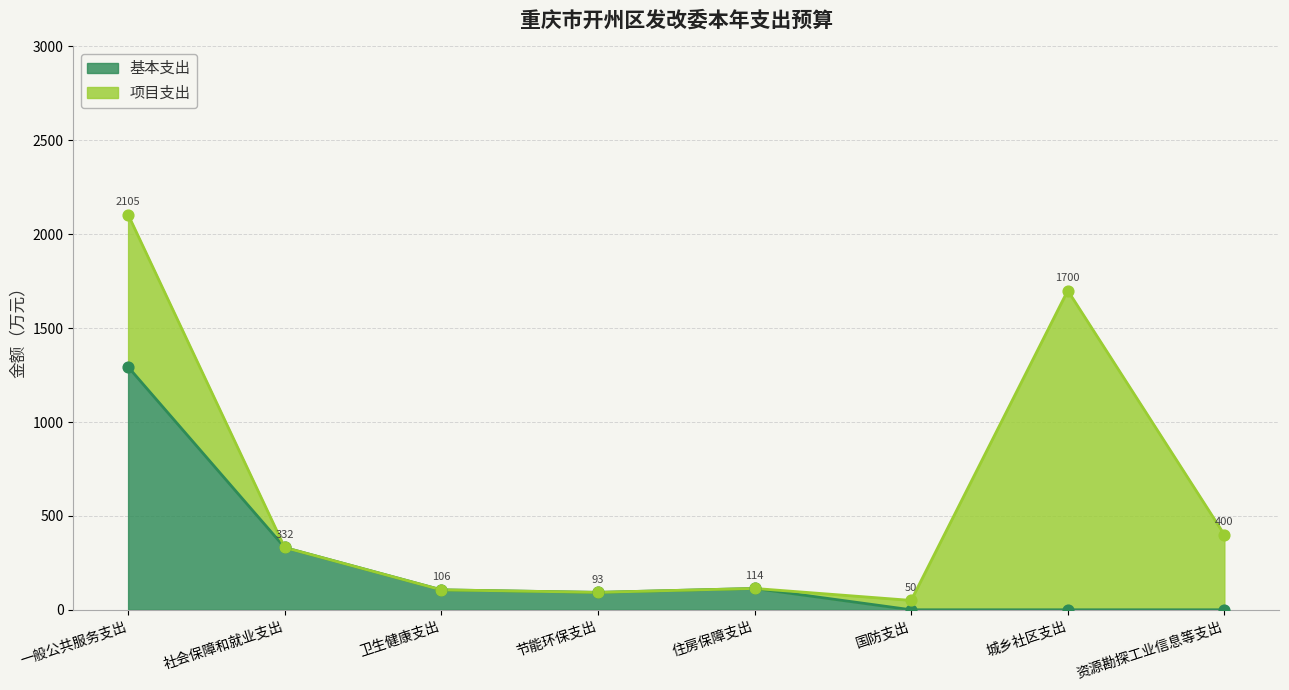

Where is 基本支出 nearest to the value 646?

社会保障和就业支出